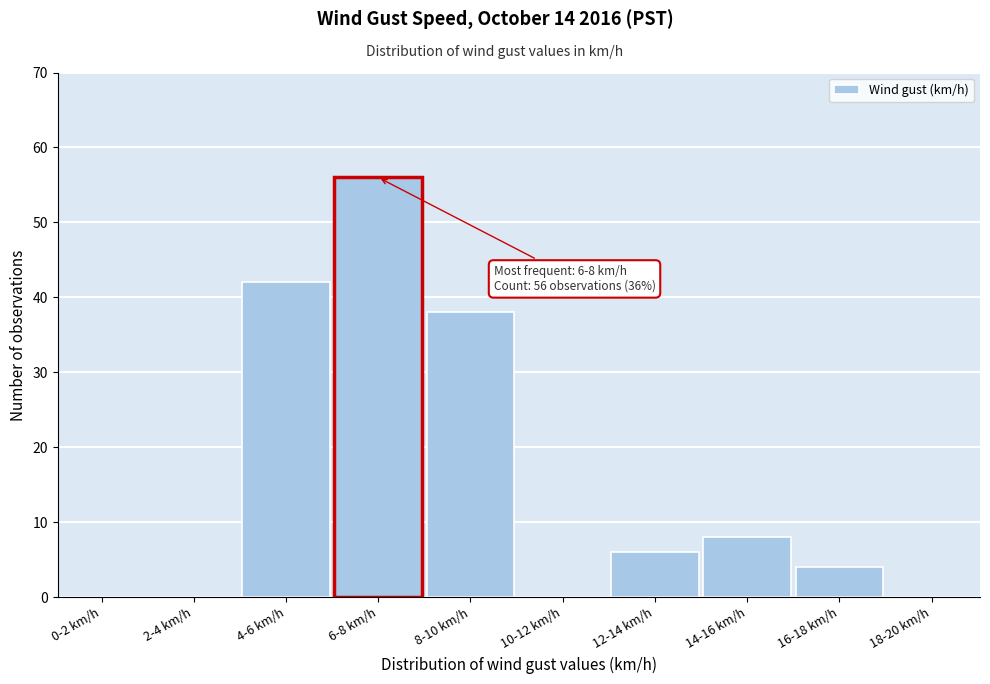

Reading left to right, list all the values displayed in this chart.

0-2 km/h=0	2-4 km/h=0	4-6 km/h=42	6-8 km/h=56	8-10 km/h=38	10-12 km/h=0	12-14 km/h=6	14-16 km/h=8	16-18 km/h=4	18-20 km/h=0